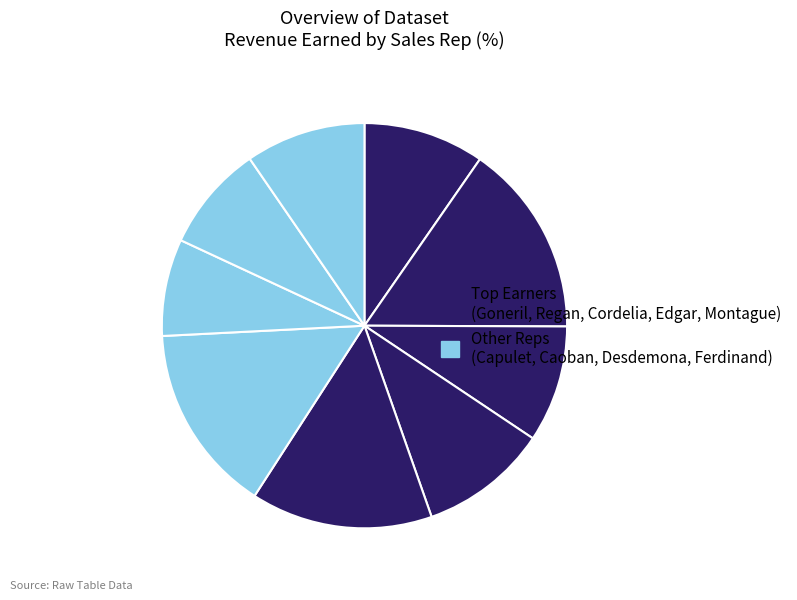

Count the number of slices in the pie.

9